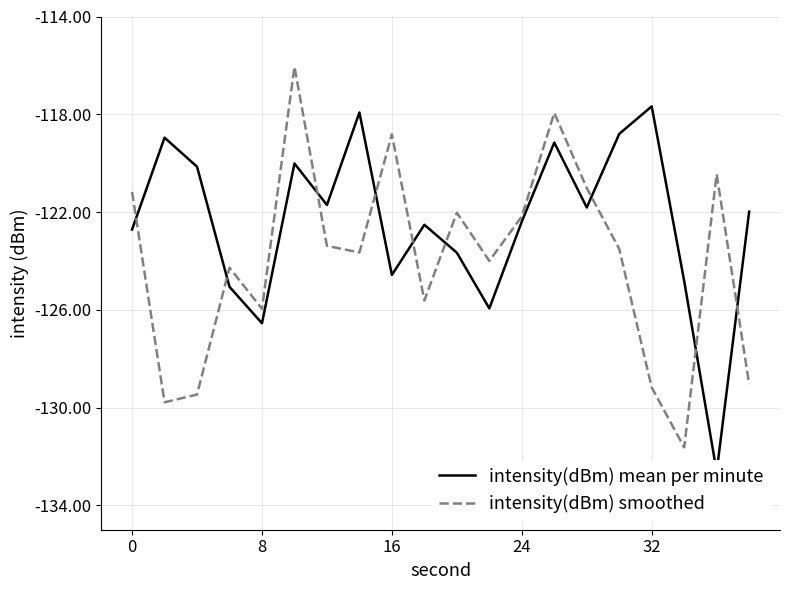

Rank the series by their maximum value, from highest to lowest.

intensity(dBm) smoothed, intensity(dBm) mean per minute